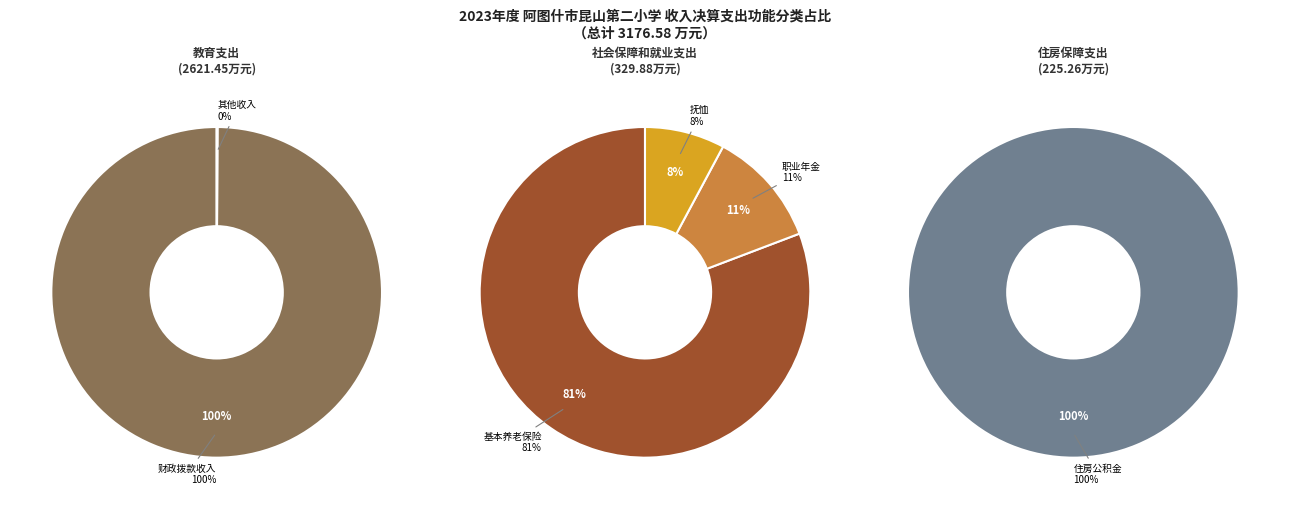

What is the change in value from 教育支出 to 社会保障和就业支出?

-2291.6